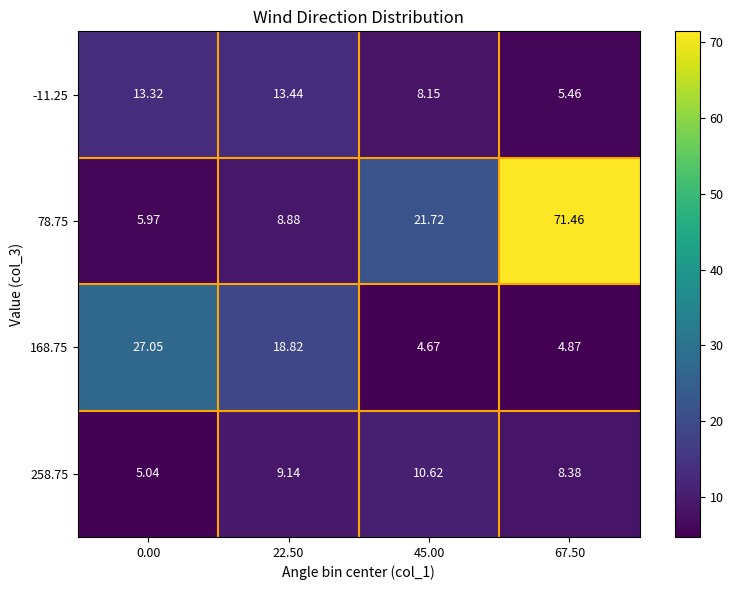

Is the value of -11.25 at 45.00 greater than the value of 168.75 at 67.50?

Yes